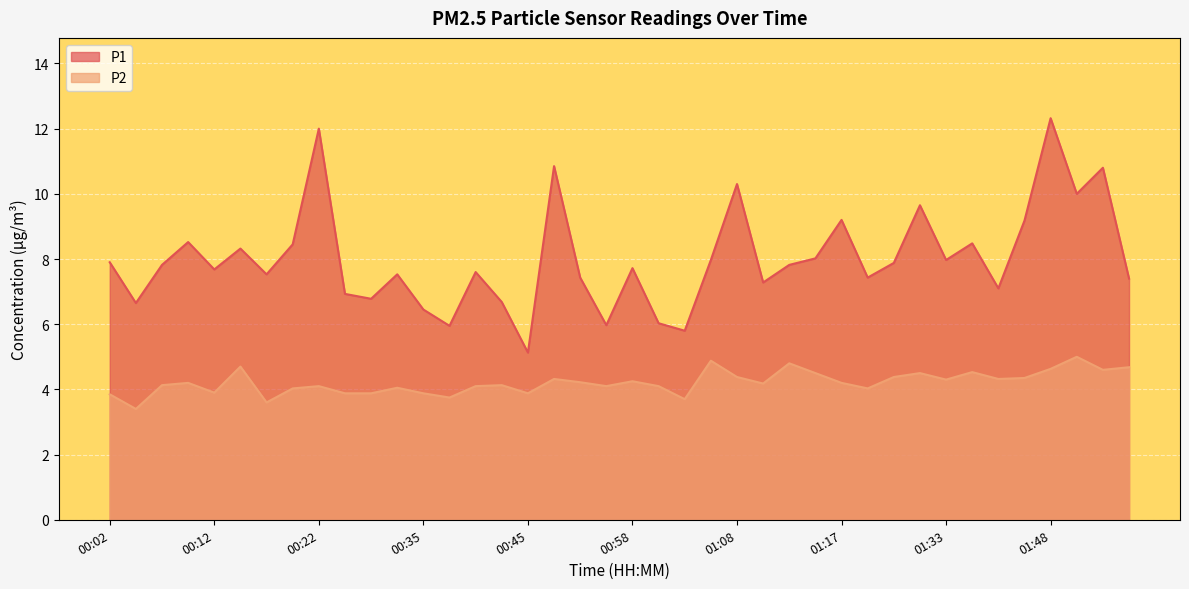

What is the sum of the P1 values at 00:50 and 01:05?

18.8